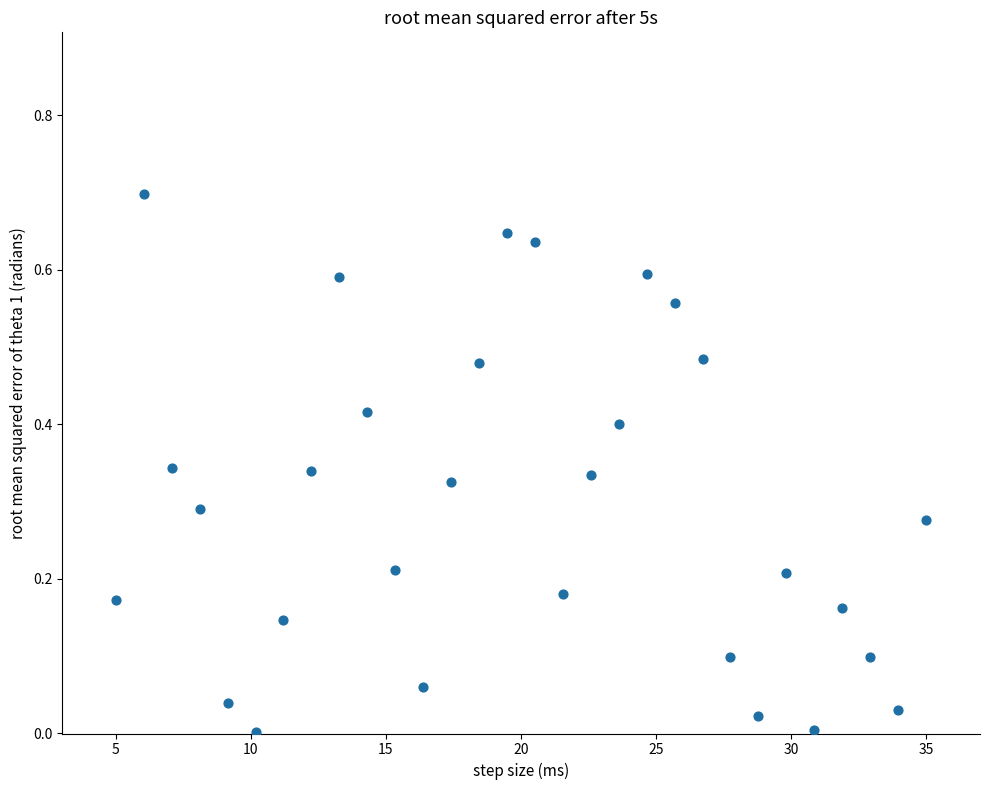

What is the range of X values (max minus min)?

30.0